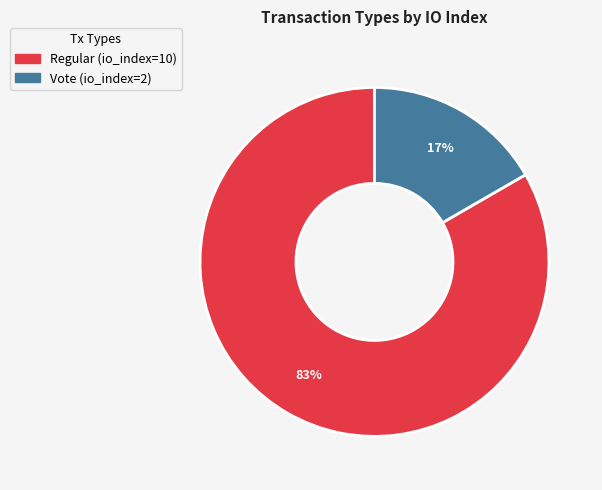

Which slice is the smallest?

Vote (io_index=2)